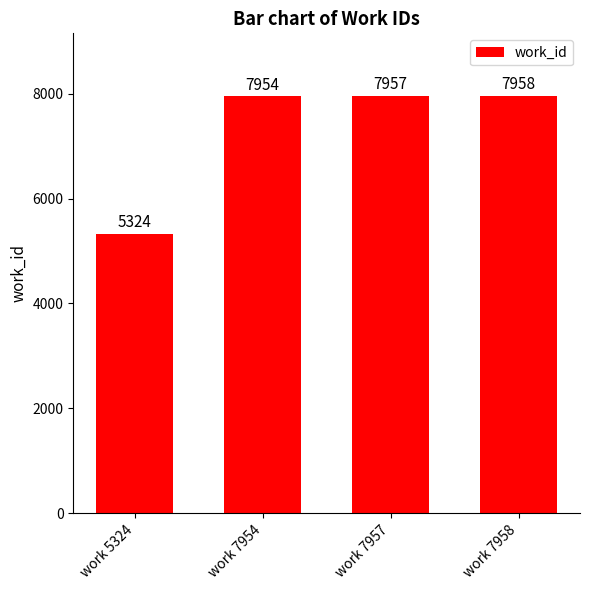

The chart shows a value of 7954 at work 7954. True or false?

True